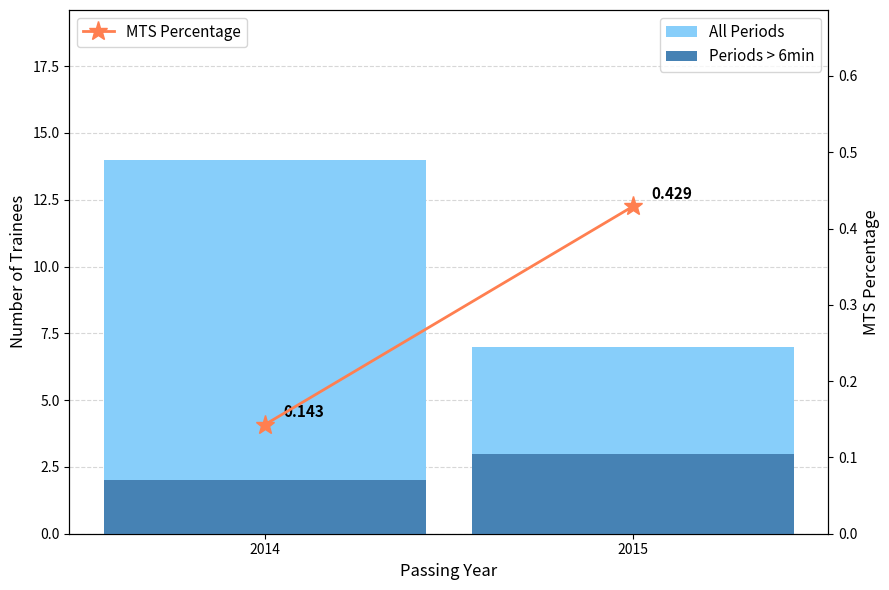

The All Periods series shows 20.5 at 2014. True or false?

False